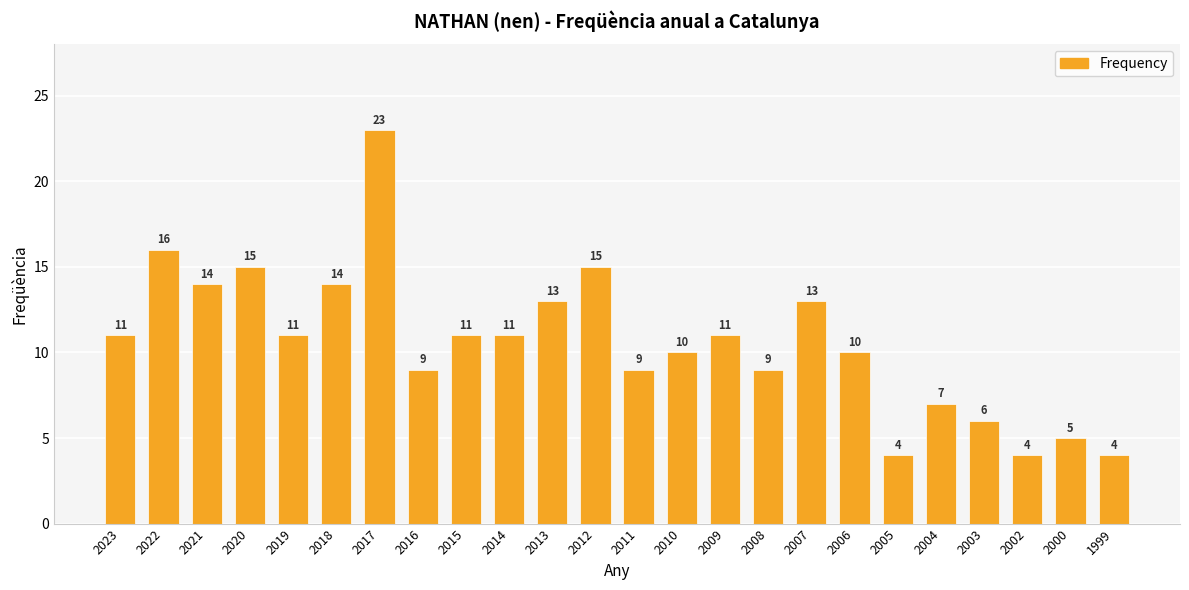

How many distinct data groups are displayed?

1